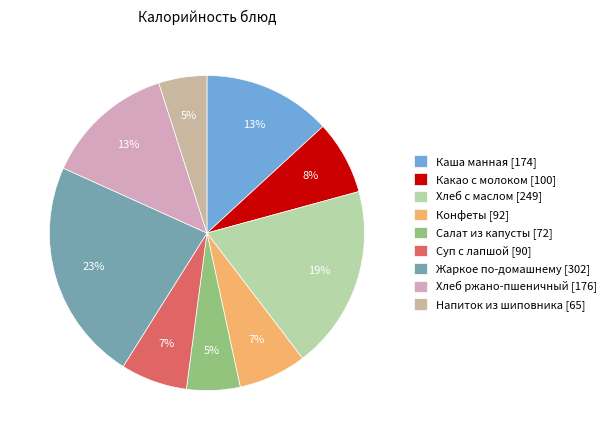

What is the change in value from Салат из капусты to Напиток из шиповника?

-7.1